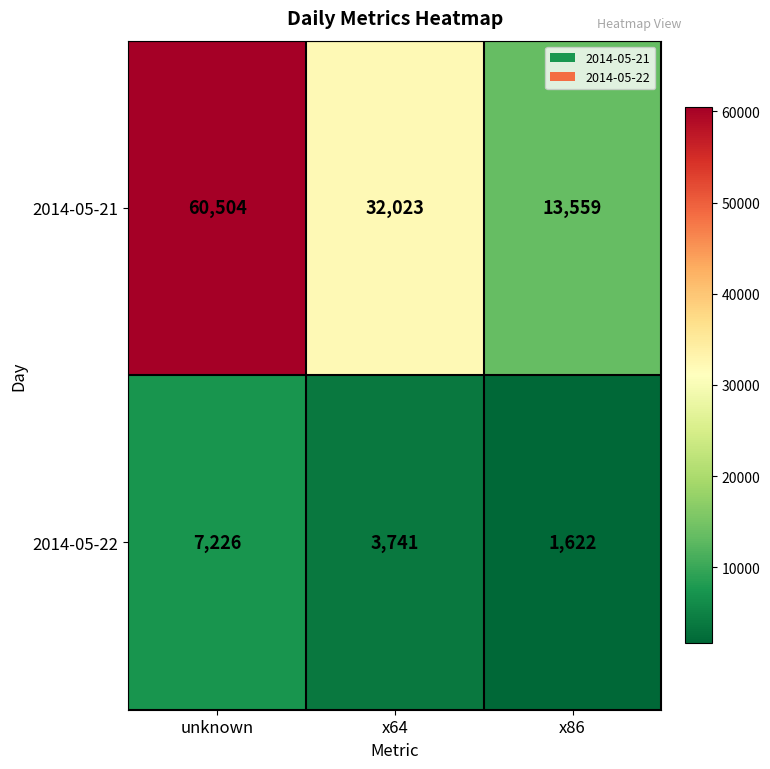

List the series in order of their peak value, highest first.

2014-05-21, 2014-05-22